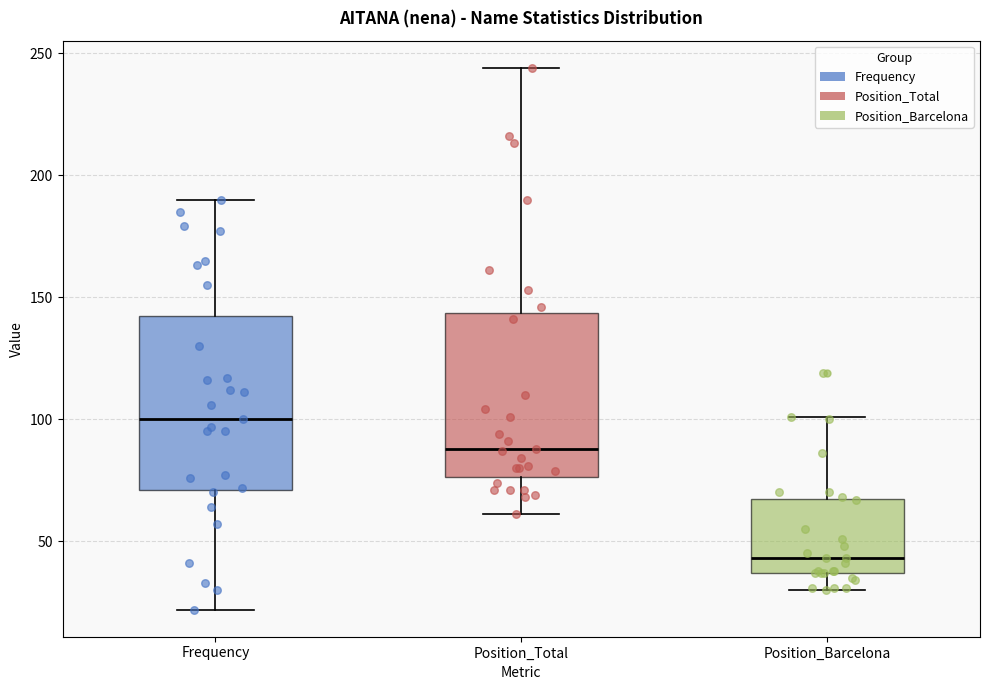

Which box has the lowest median line?

Position_Barcelona